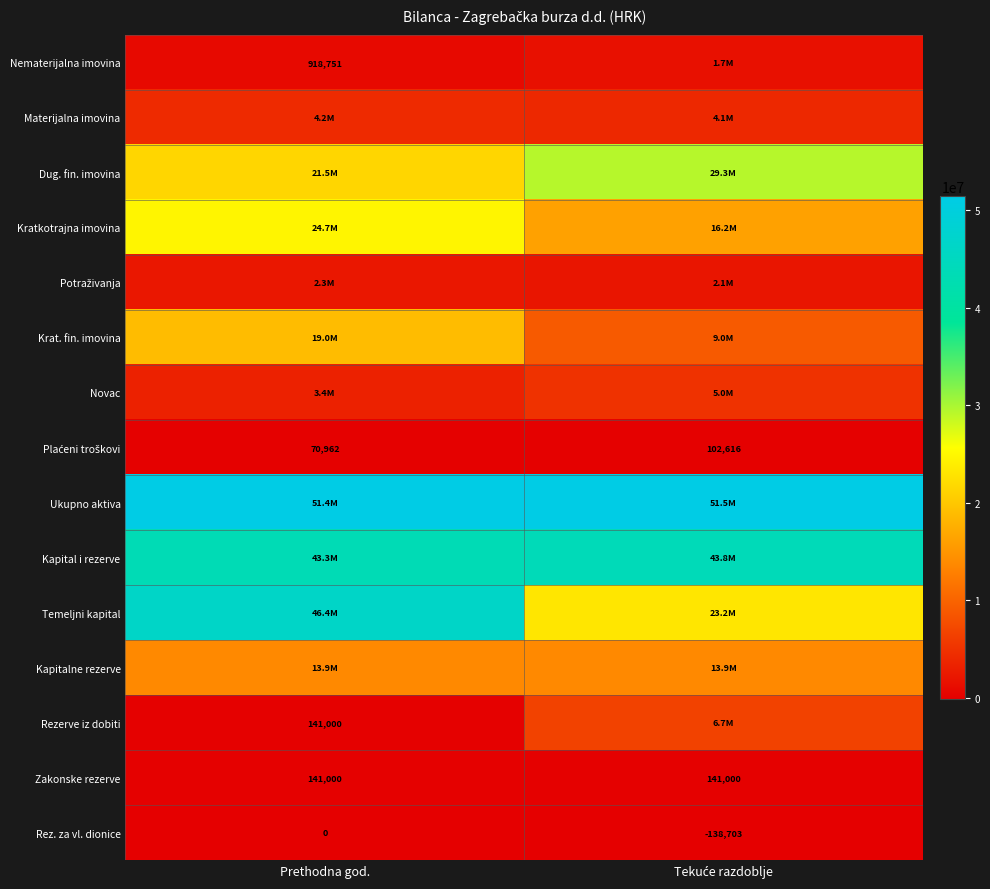

Read the Zakonske rezerve value at Prethodna god..

141000